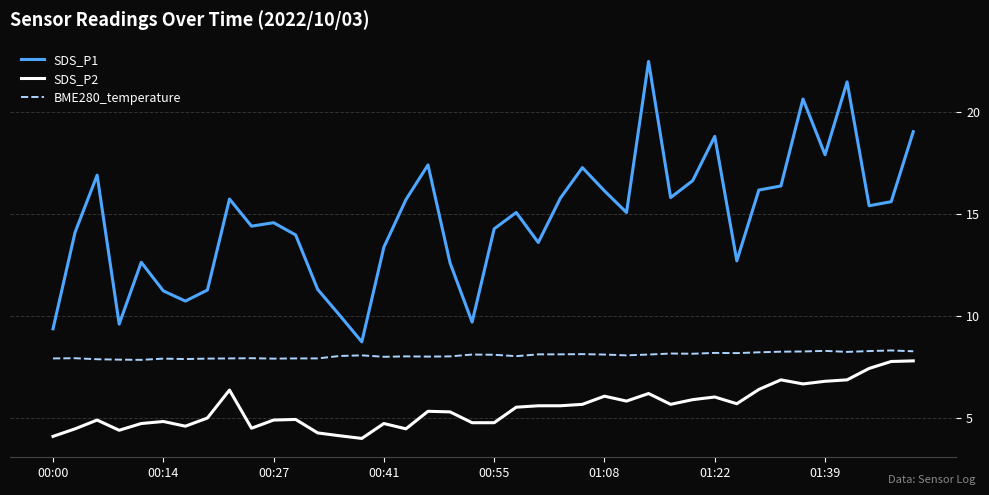

Which series has the widest spread of values?

SDS_P1